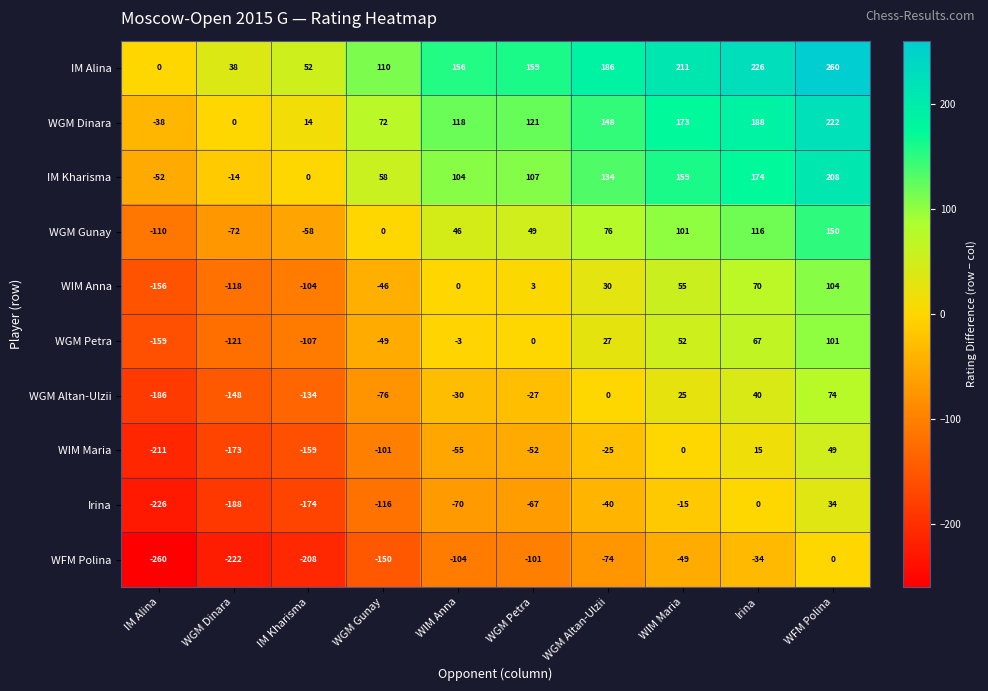

Rank the series at WGM Gunay from lowest to highest value.

WFM Polina, Irina, WIM Maria, WGM Altan-Ulzii, WGM Petra, WIM Anna, WGM Gunay, IM Kharisma, WGM Dinara, IM Alina